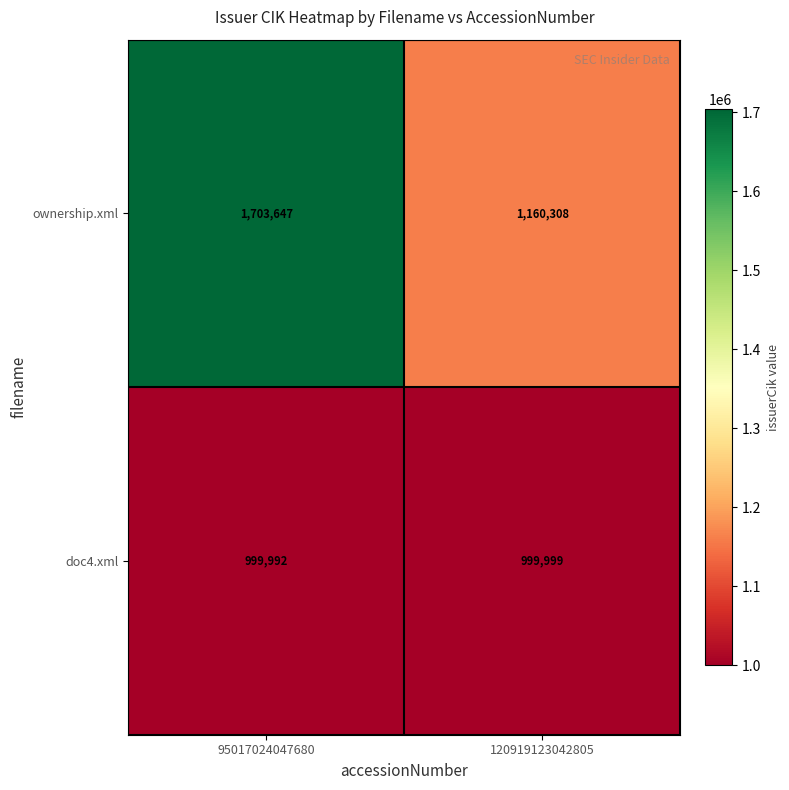

The value of doc4.xml at 120919123042805 is 619906. True or false?

False